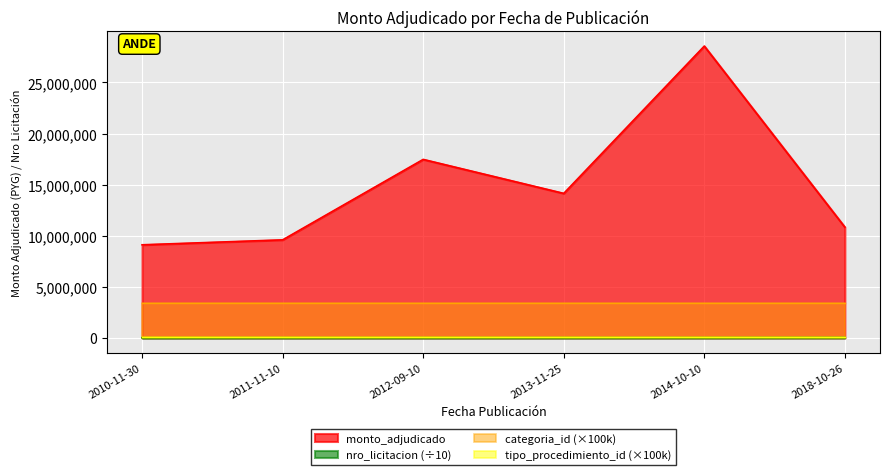

At which label does nro_licitacion reach its peak?

2018-10-26